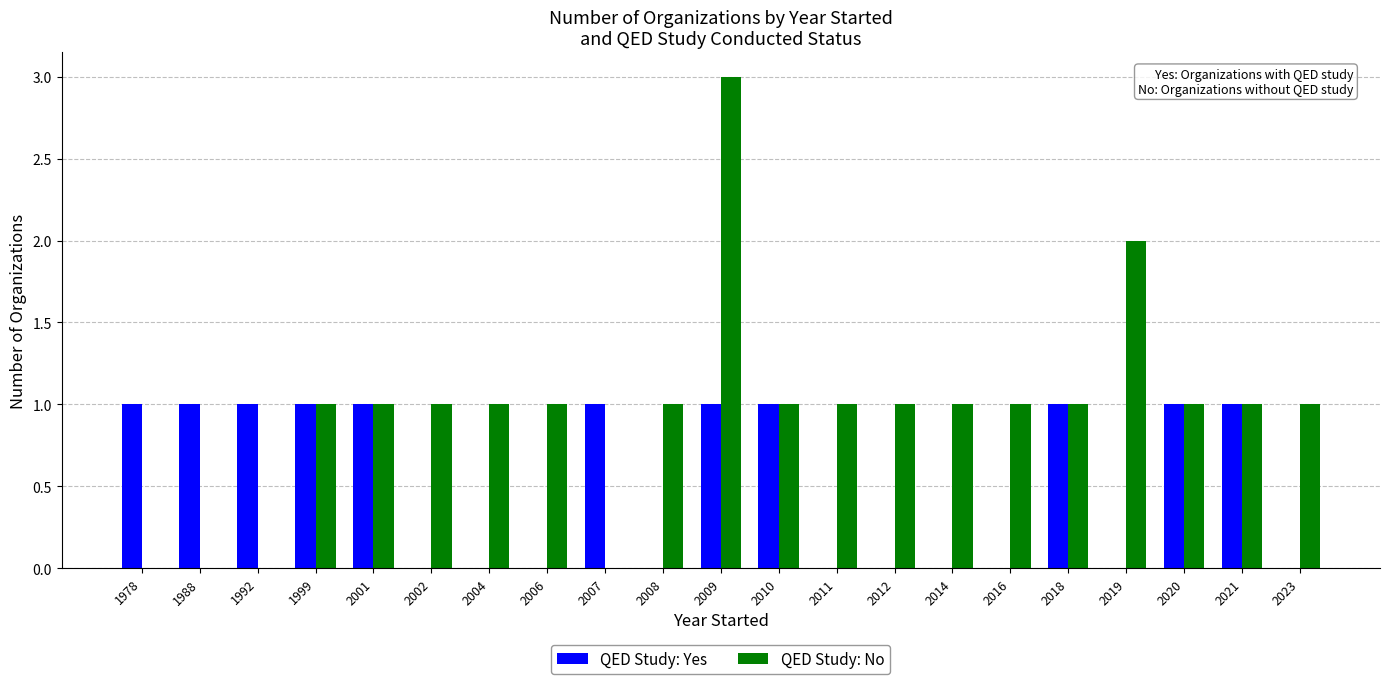

Reading right to left, list all the values displayed in this chart.

QED Study: Yes: 2023=0	2021=1	2020=1	2019=0	2018=1	2016=0	2014=0	2012=0	2011=0	2010=1	2009=1	2008=0	2007=1	2006=0	2004=0	2002=0	2001=1	1999=1	1992=1	1988=1	1978=1
QED Study: No: 2023=1	2021=1	2020=1	2019=2	2018=1	2016=1	2014=1	2012=1	2011=1	2010=1	2009=3	2008=1	2007=0	2006=1	2004=1	2002=1	2001=1	1999=1	1992=0	1988=0	1978=0